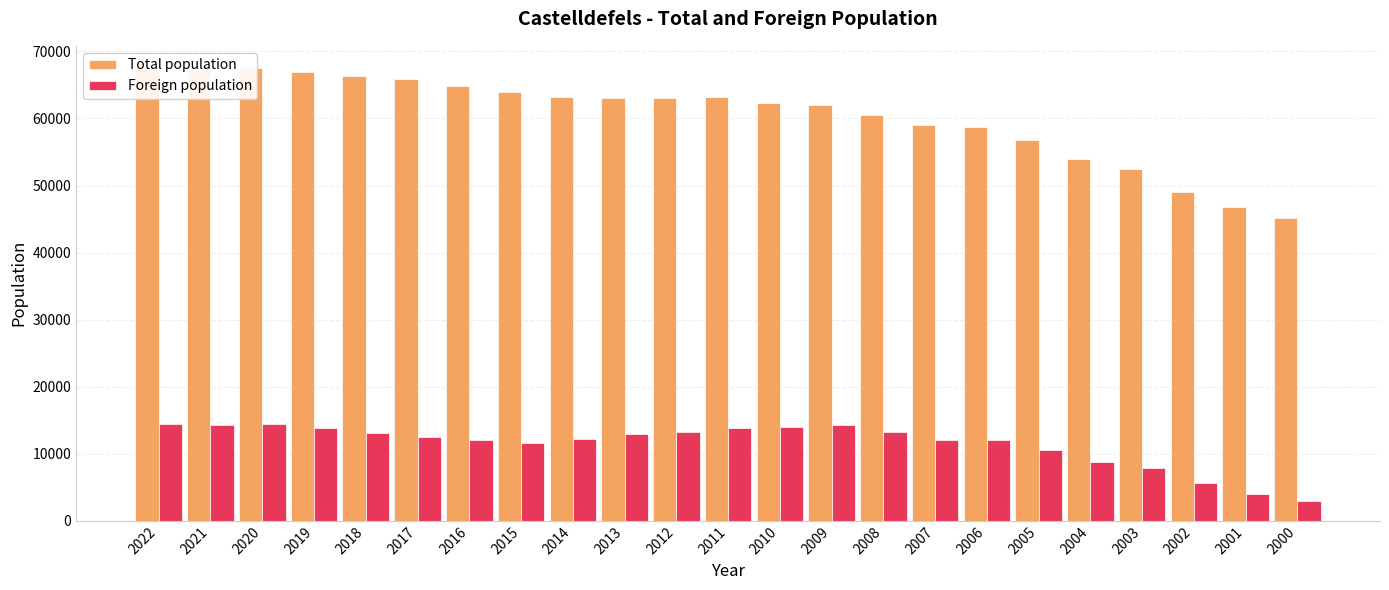

What is the value of the Total population bar at the 7th from the left?

64892